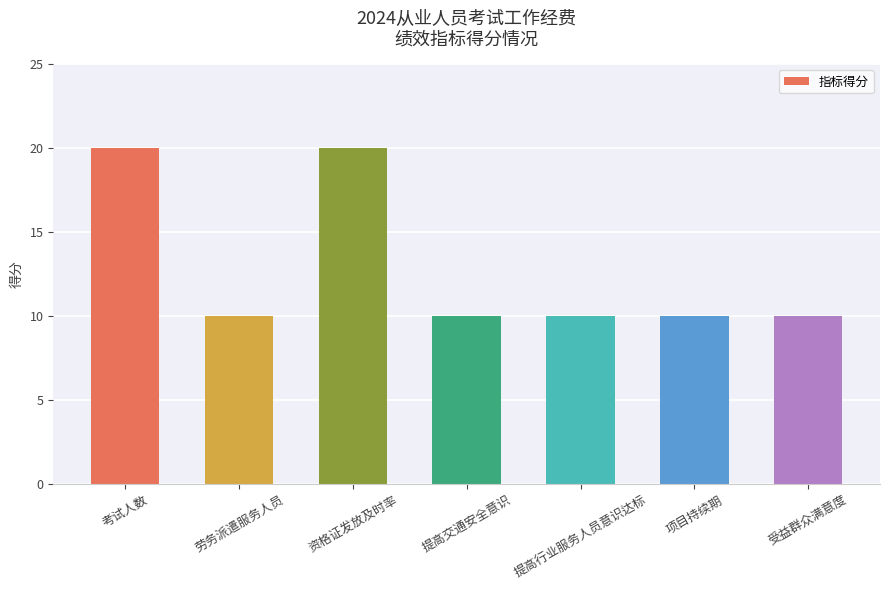

The chart shows a value of 20 at 考试人数. True or false?

True